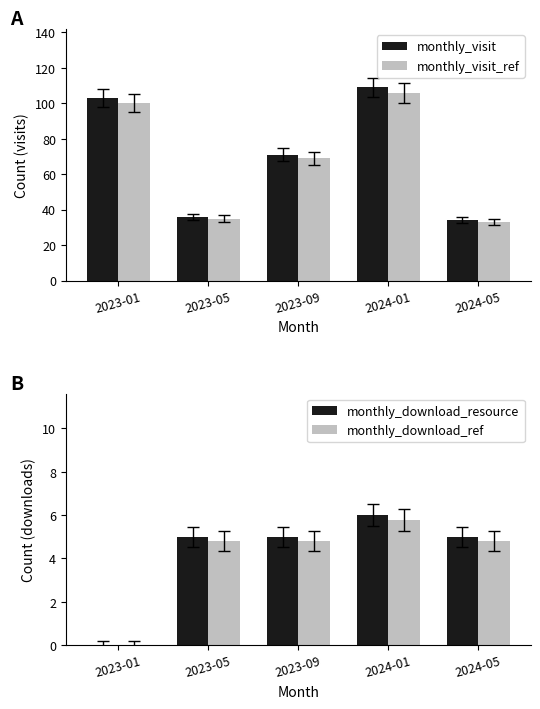

At 2024-01, list the series in order from smallest to largest.

monthly_download_ref, monthly_download_resource, monthly_visit_ref, monthly_visit